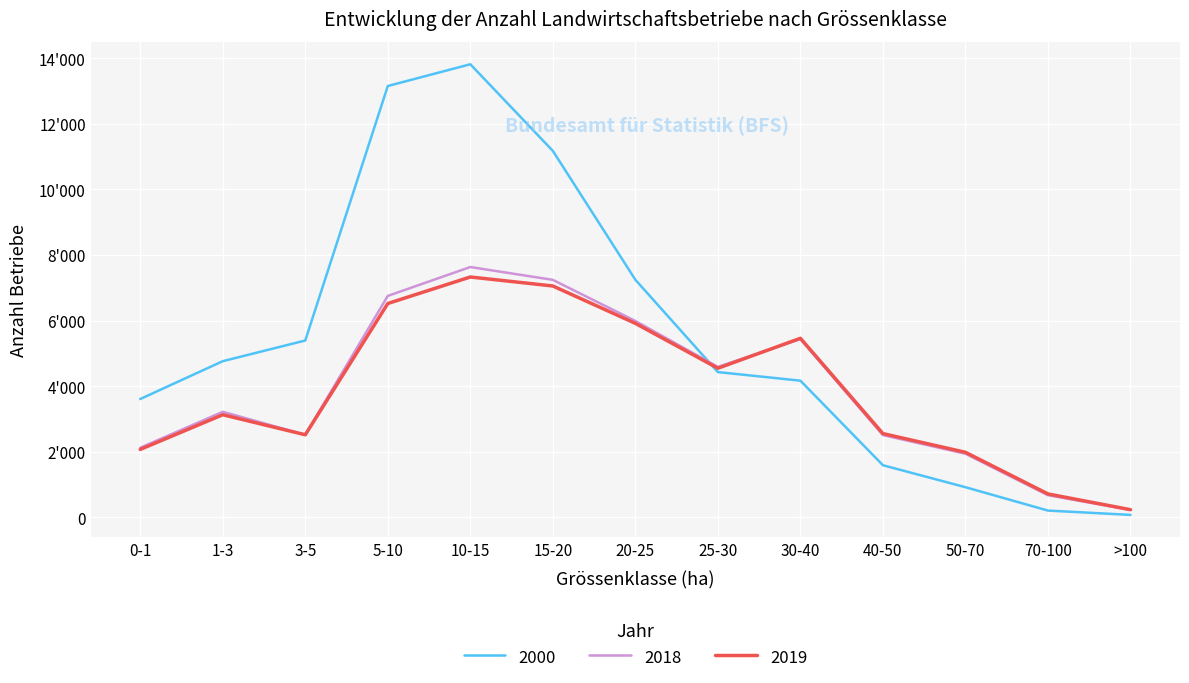

In 2019, how many points are higher than both neighbors (excluding endpoints)?

3